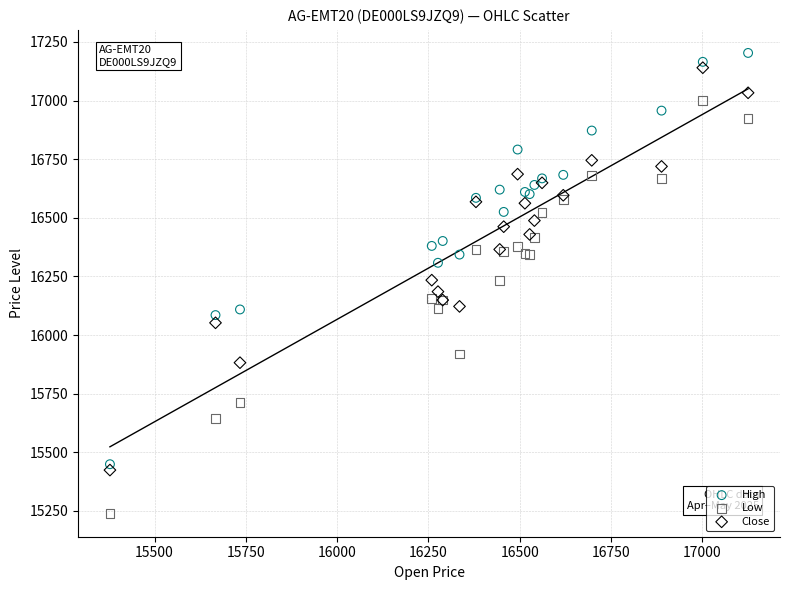

What are all the series names shown in the legend?

High, Low, Close